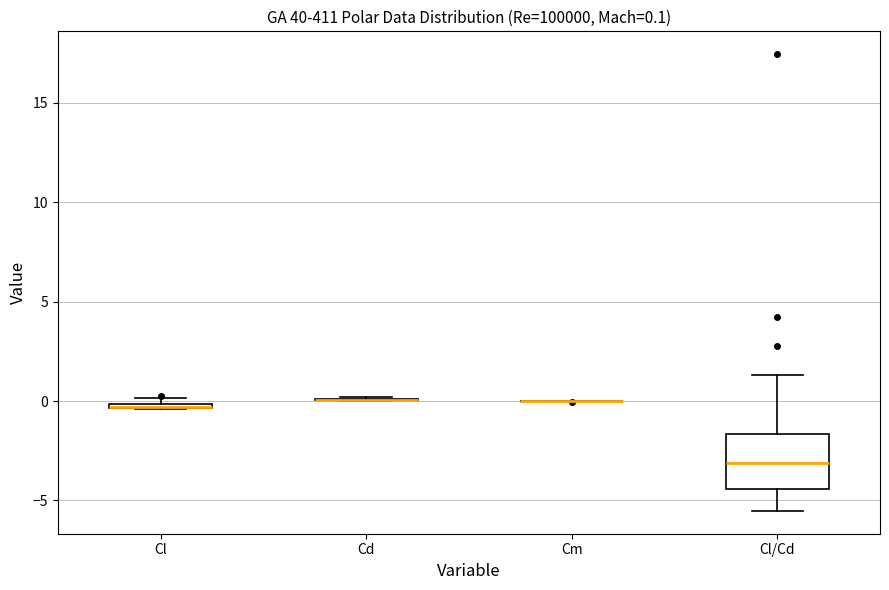

Which box is the tallest, from its lower edge to its upper edge?

Cl/Cd